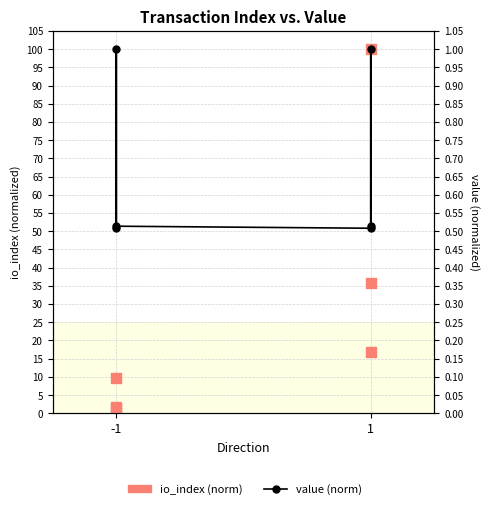

At how many categories does at least one series exceed 52?

1